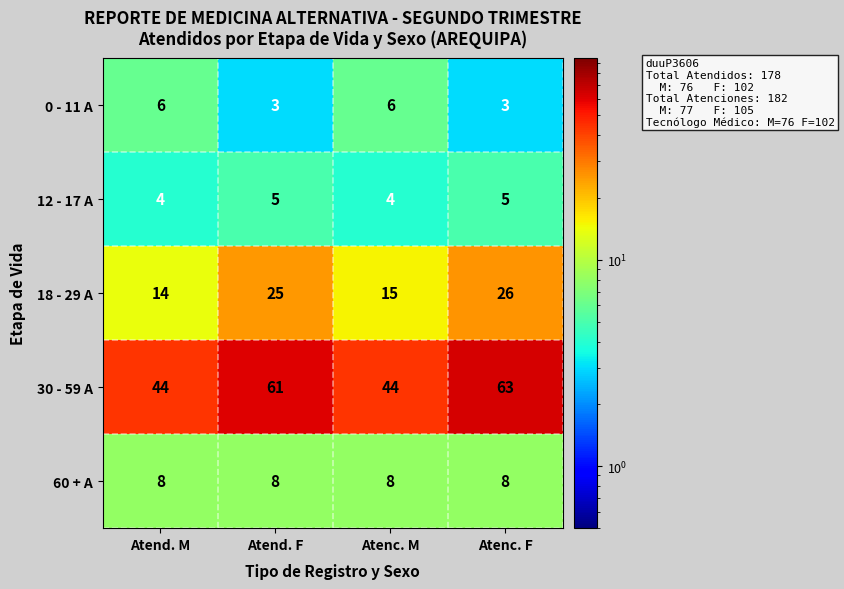

How many categories are shown in the chart?

4